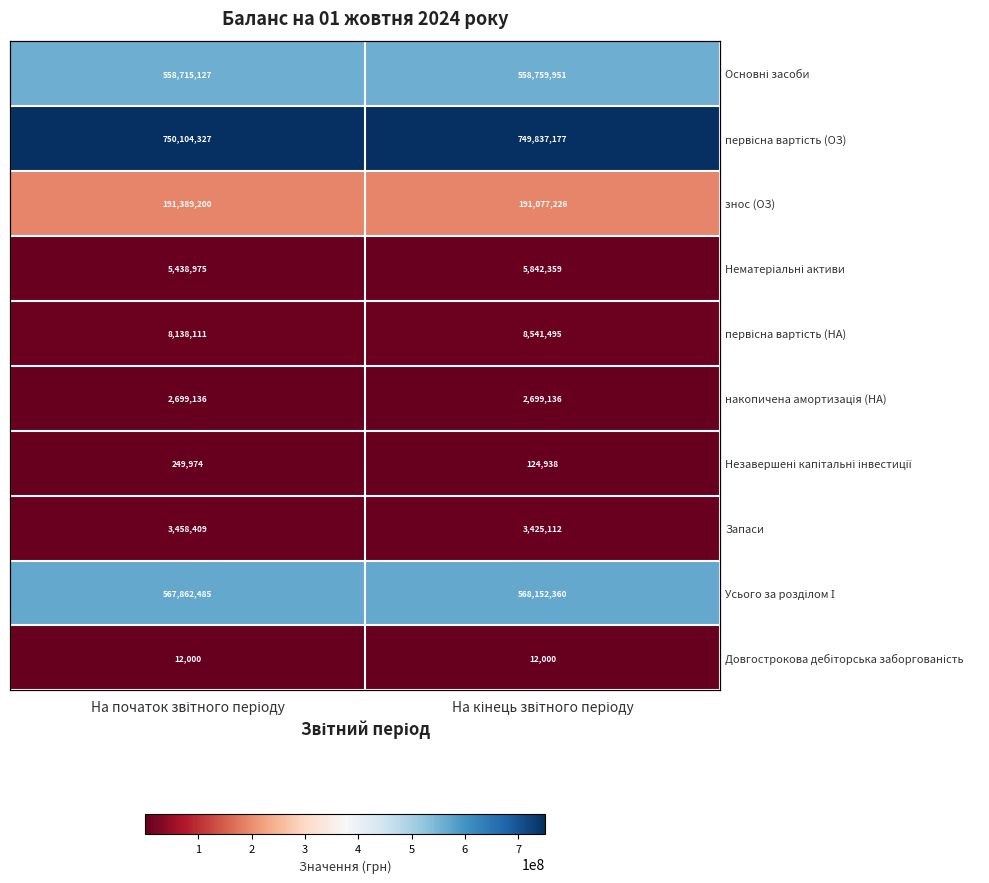

What is the approximate value of накопичена амортизація (НА) at На кінець звітного періоду?

2699136